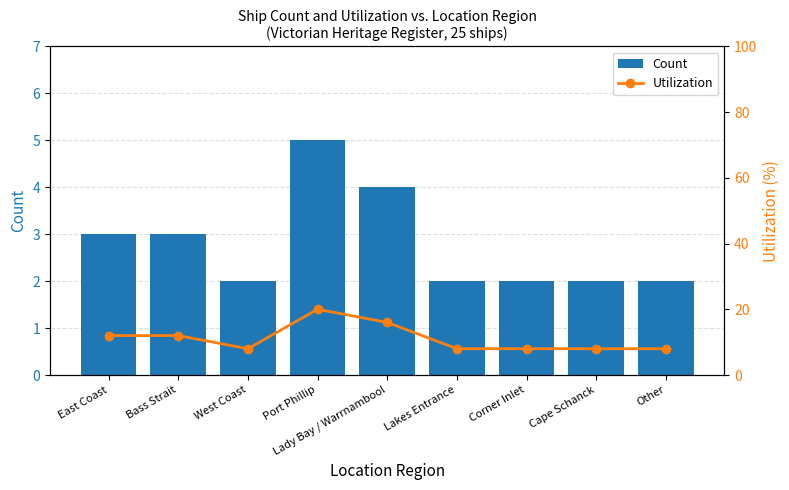

The value of Utilization at Port Phillip is 12. True or false?

False